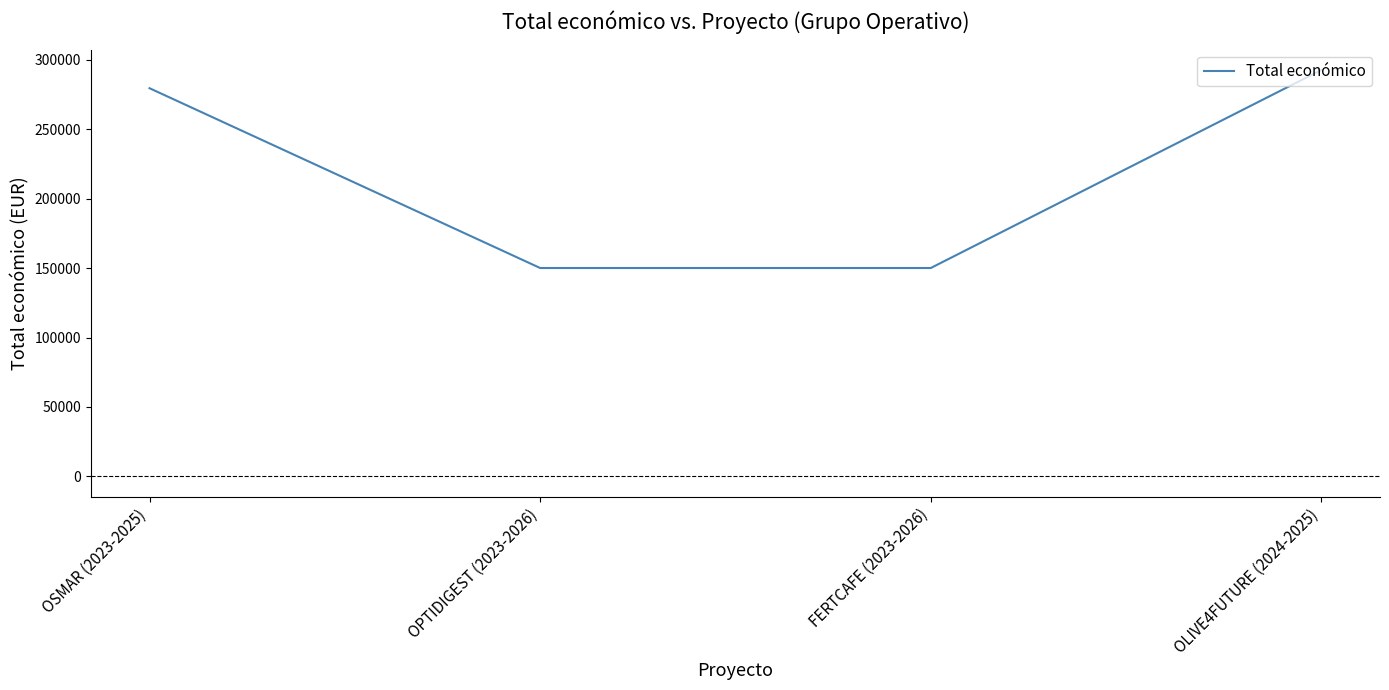

Where is the data nearest to the value 221247?

OSMAR (2023-2025)